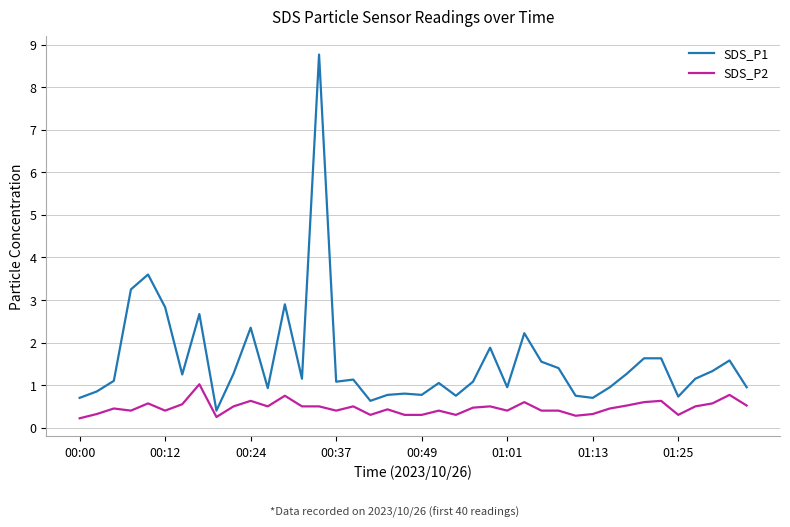

Which series has the widest spread of values?

SDS_P1